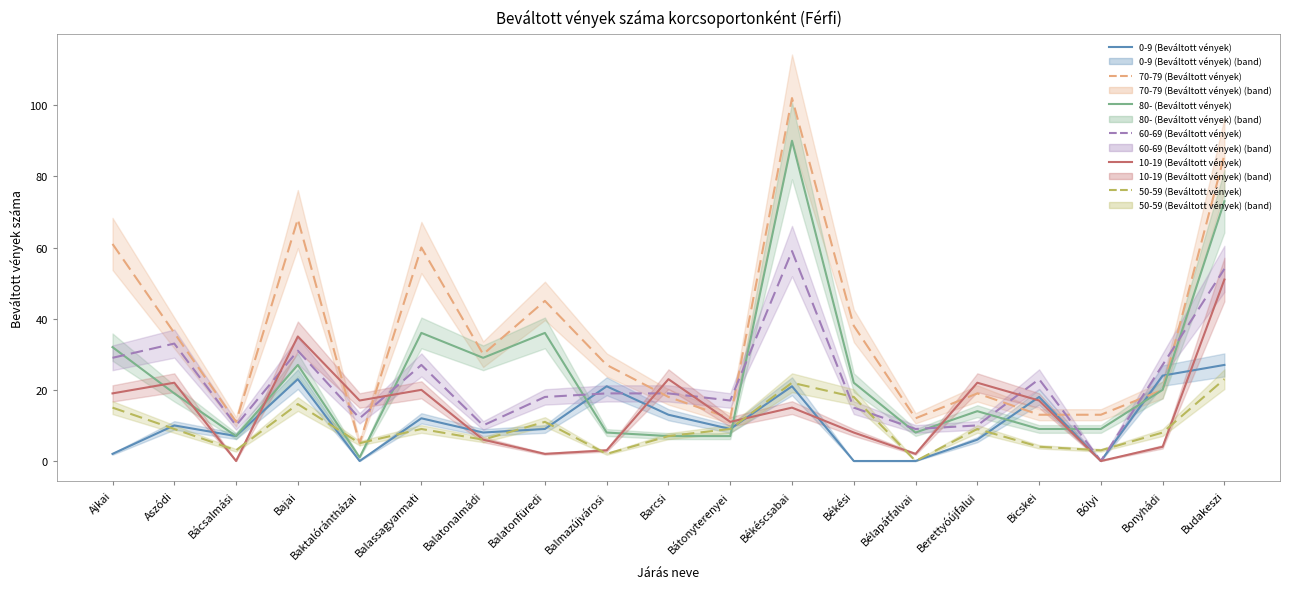

What is the label of the 15th point from the left?

Berettyóújfalui